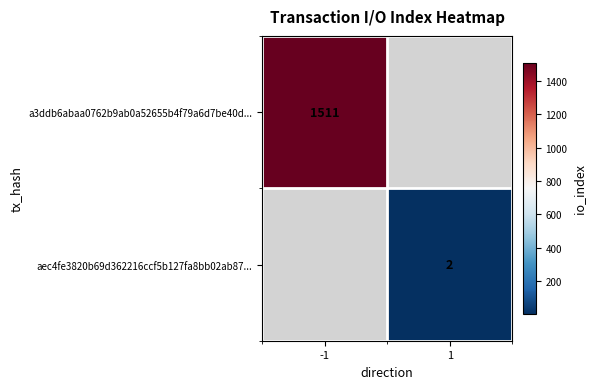

The value of a3ddb6abaa0762b9ab0a52655b4f79a6d7be40d... at -1 is 2481. True or false?

False